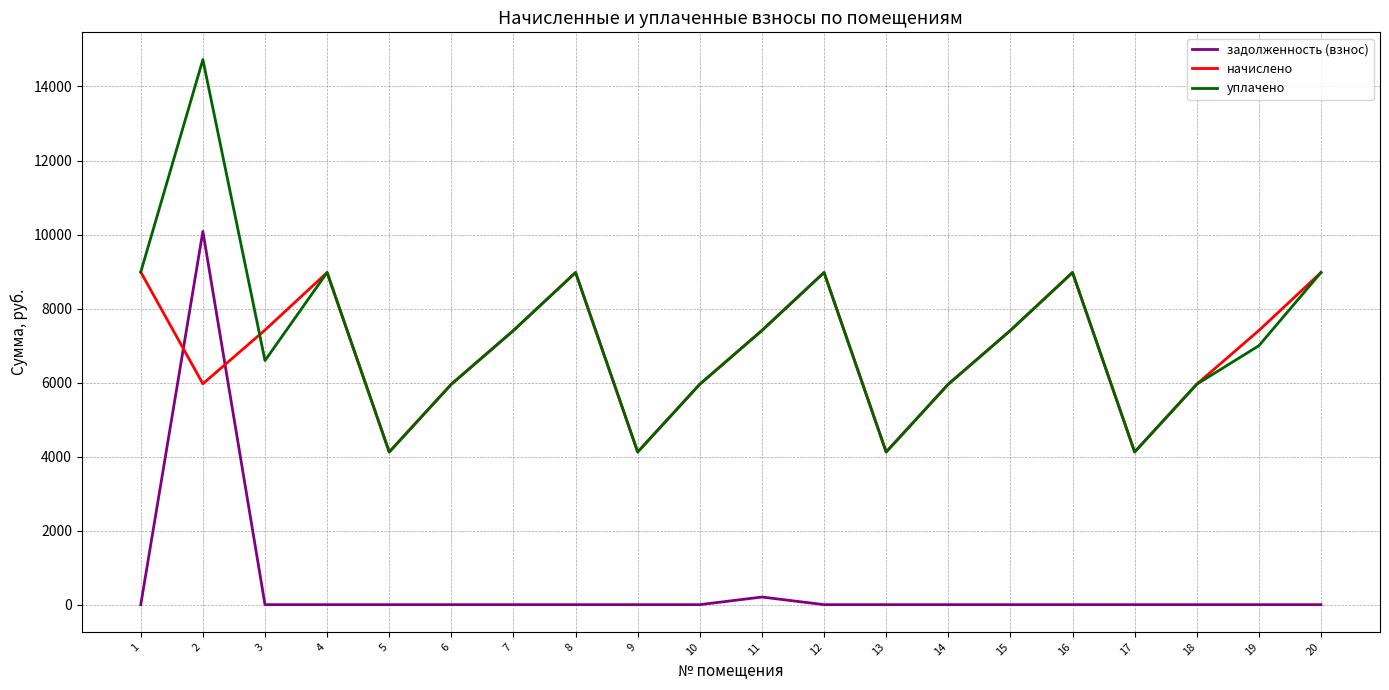

Rank the series by their maximum value, from highest to lowest.

уплачено, задолженность (взнос), начислено